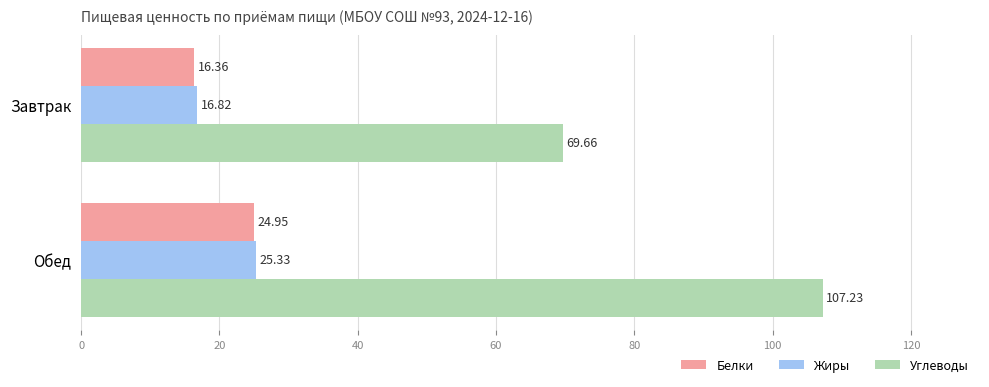

At which label is Белки closest to 20?

Завтрак